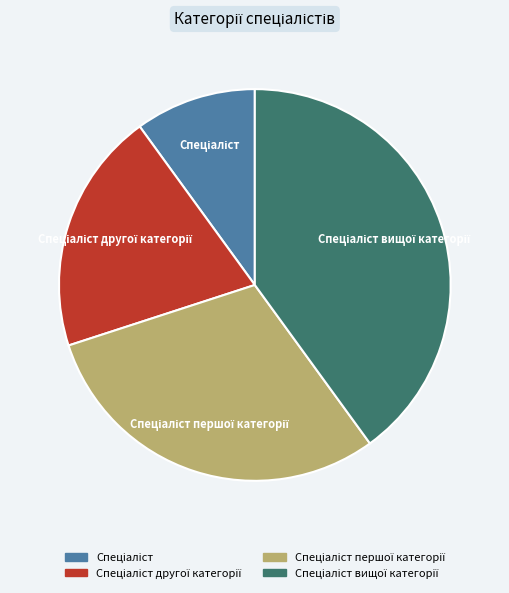

Count the number of slices in the pie.

4